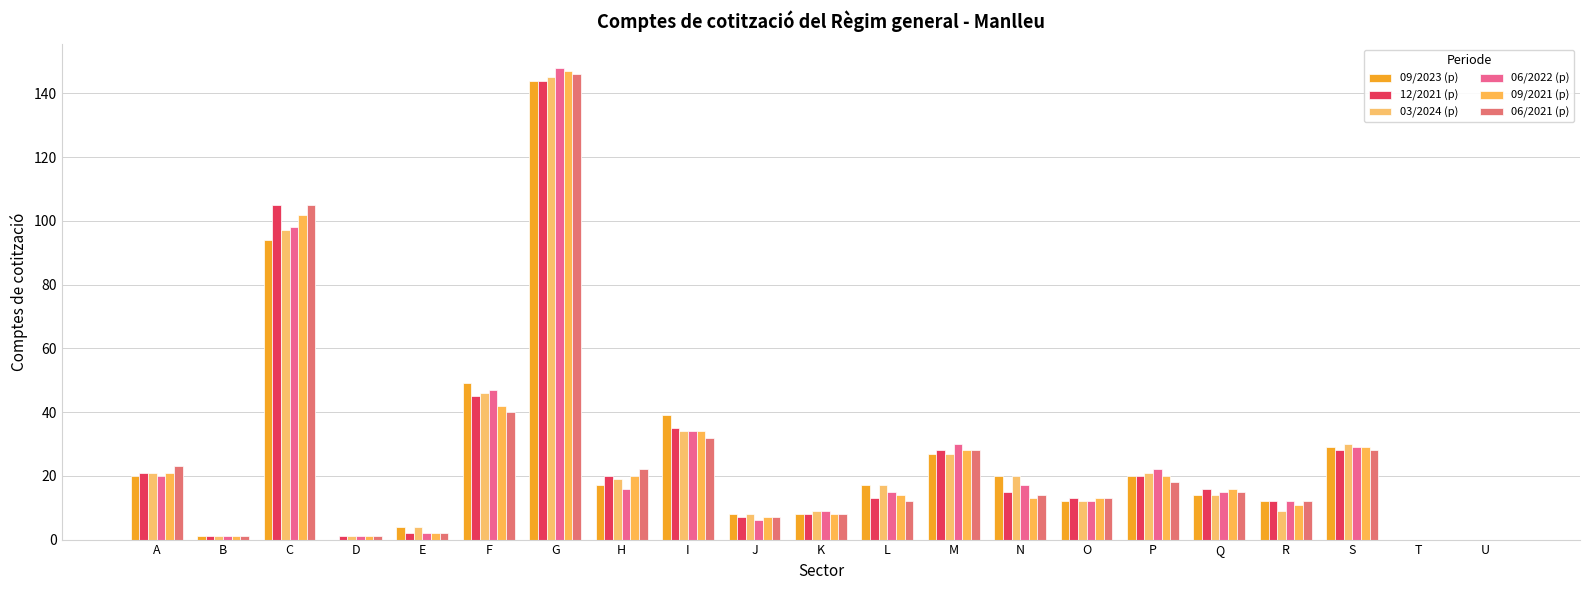

What is the difference between the 09/2023 (p) values at K and R?

4